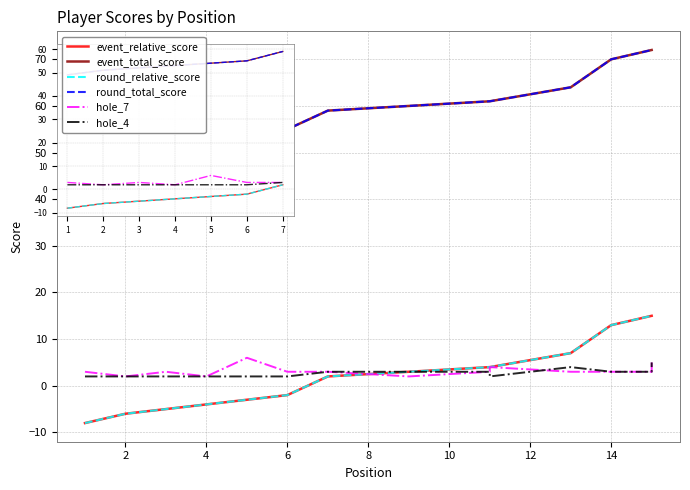

After their last crossing, which series has the higher values: event_relative_score or hole_7?

event_relative_score